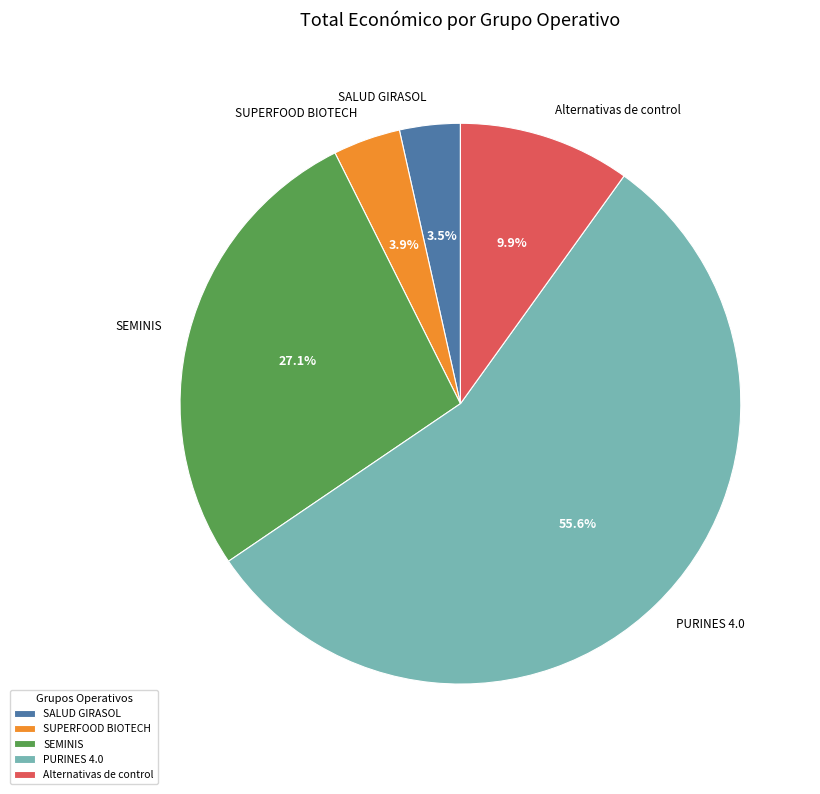

Which category has the biggest portion of the pie?

PURINES 4.0